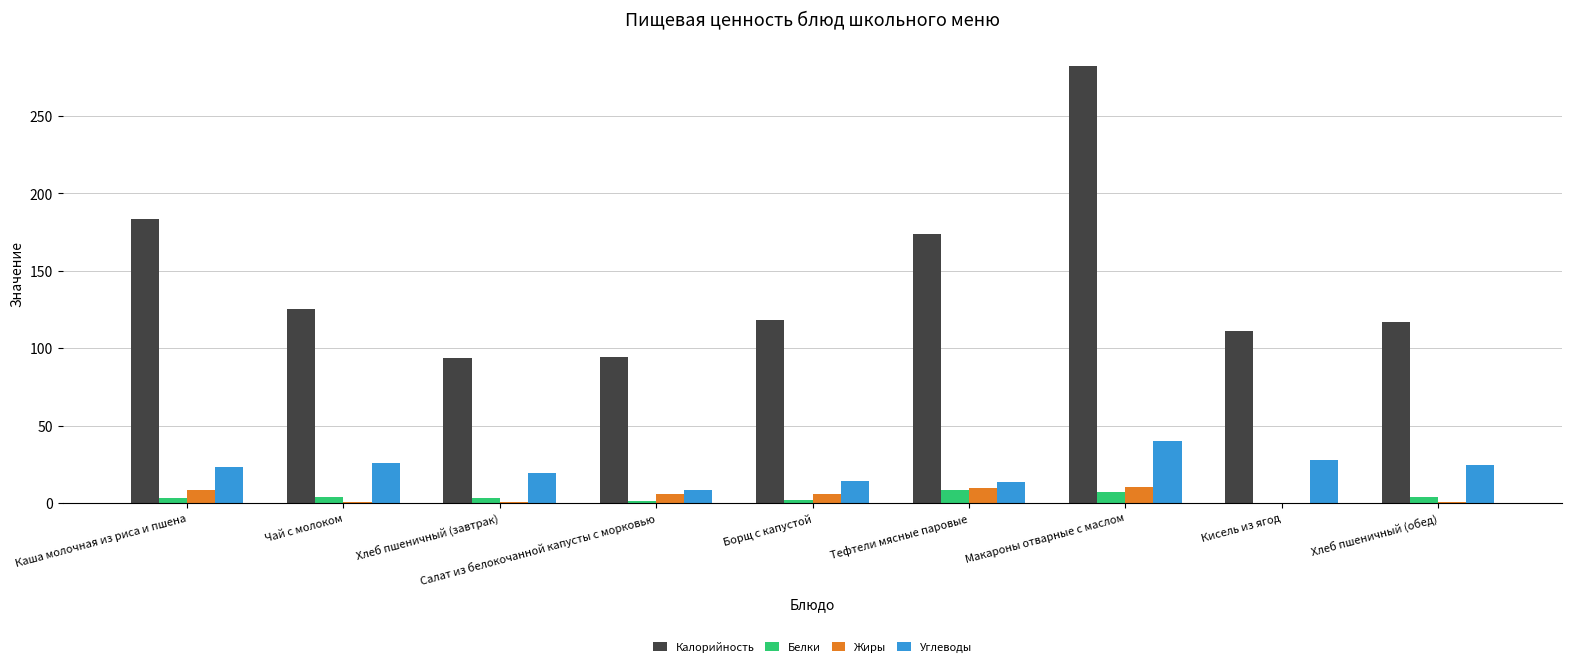

At which label does Калорийность reach its peak?

Макароны отварные с маслом